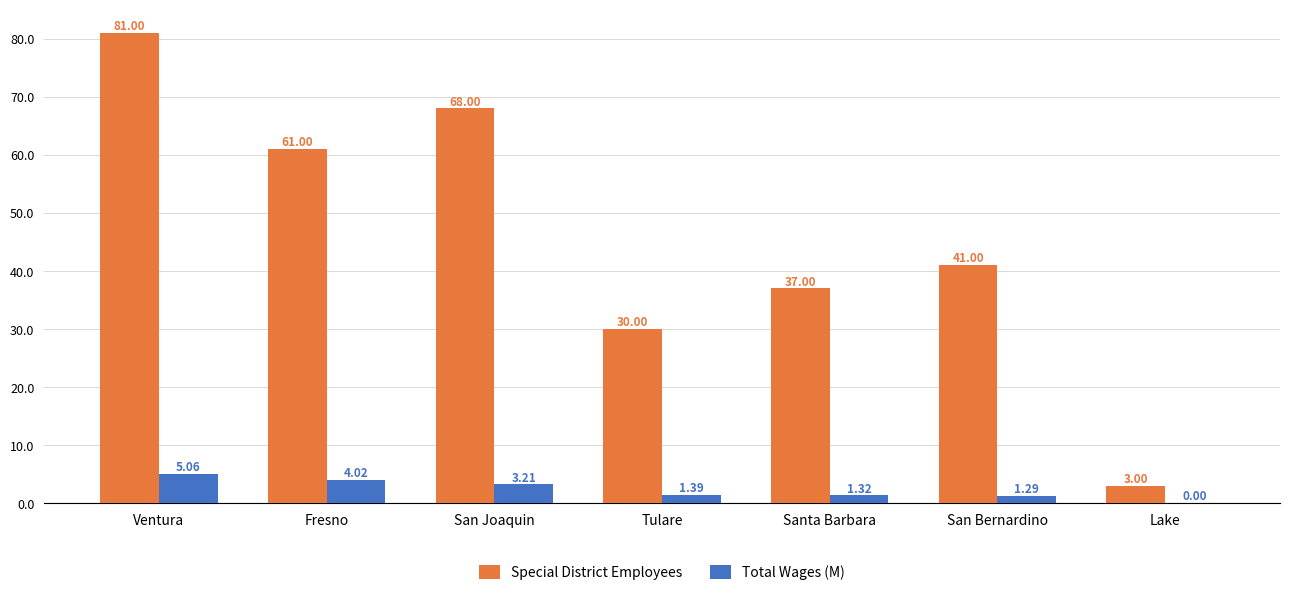

The Special District Employees series shows 81.0 at Ventura. True or false?

True